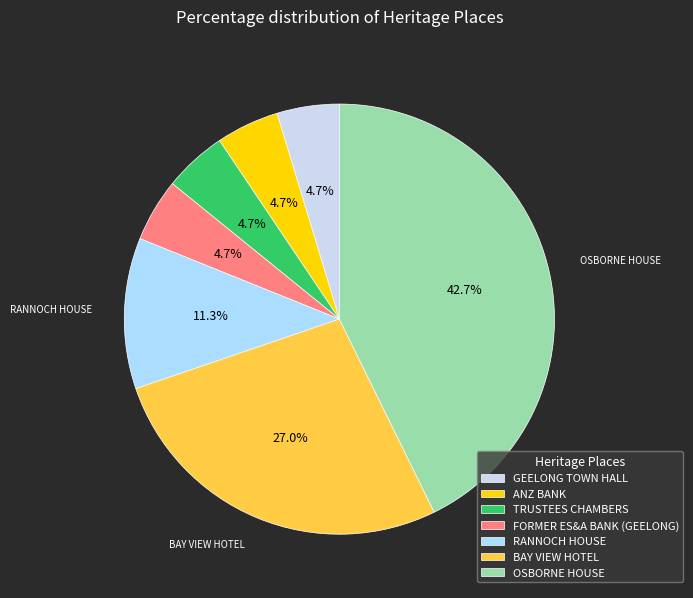

Is OSBORNE HOUSE the majority of the pie?

No